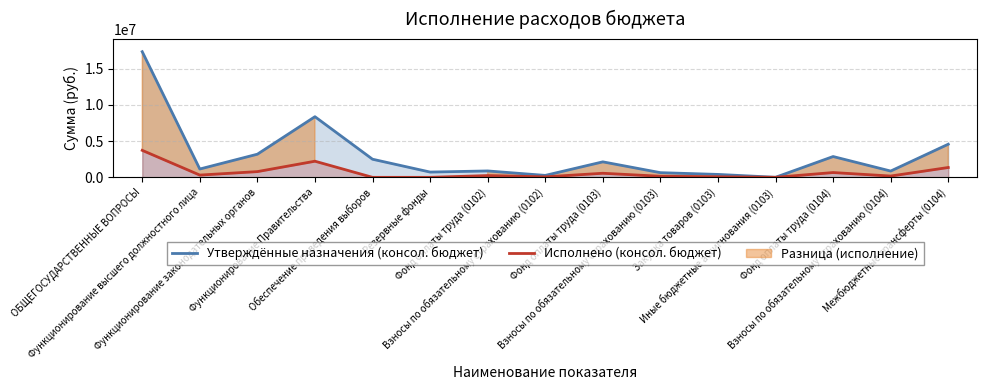

At which label does Утверждённые назначения (консол. бюджет) first exceed 1148600?

ОБЩЕГОСУДАРСТВЕННЫЕ ВОПРОСЫ